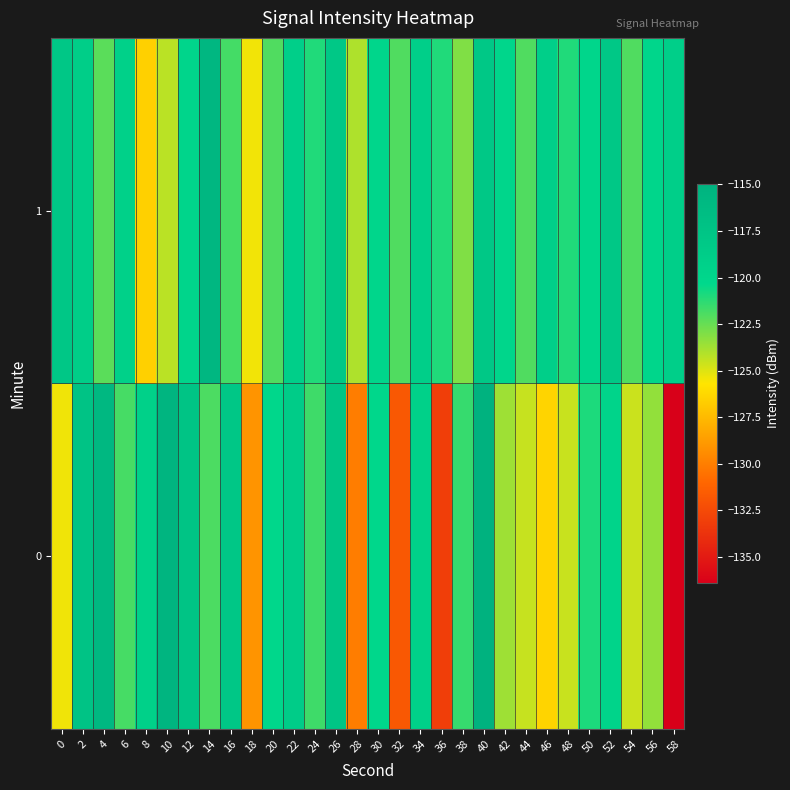

What is the total value across all series at 22?

-237.6